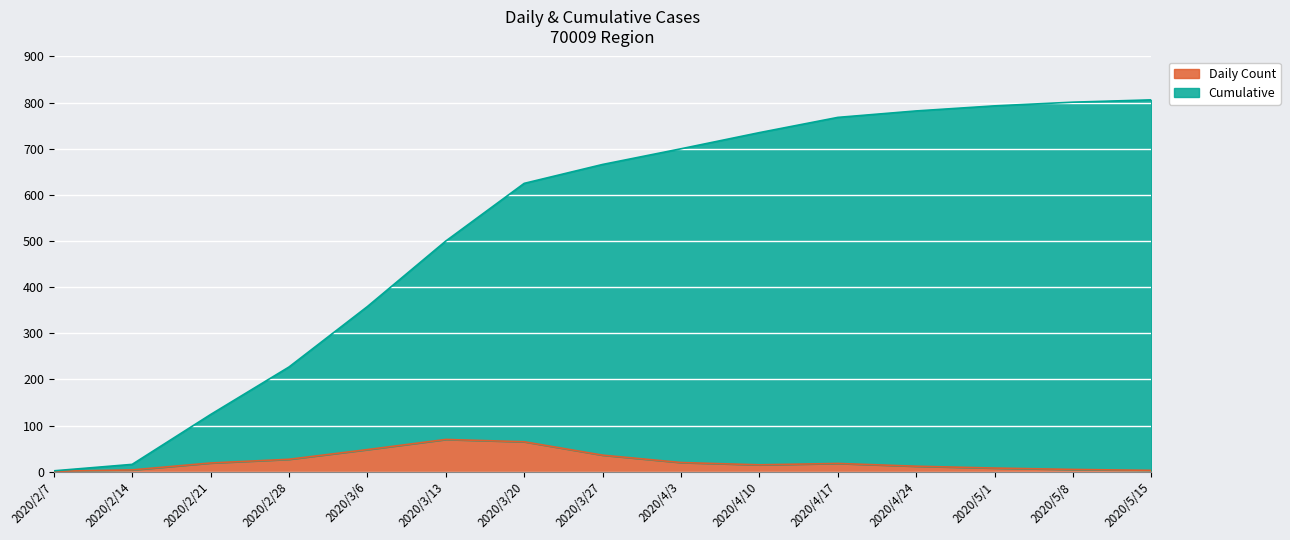

What are all the series names shown in the legend?

Daily Count, Cumulative